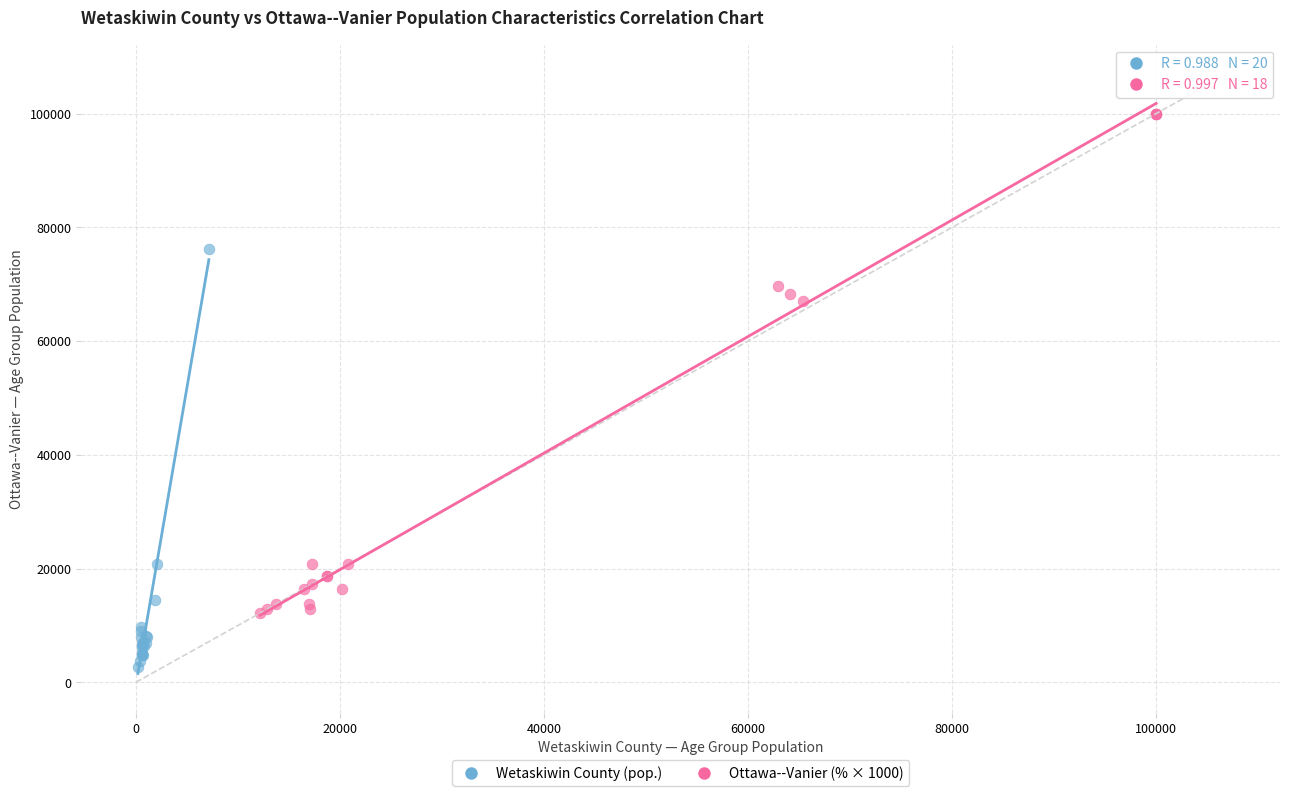

Which series contains the lowest Y value?

Wetaskiwin County (pop.)